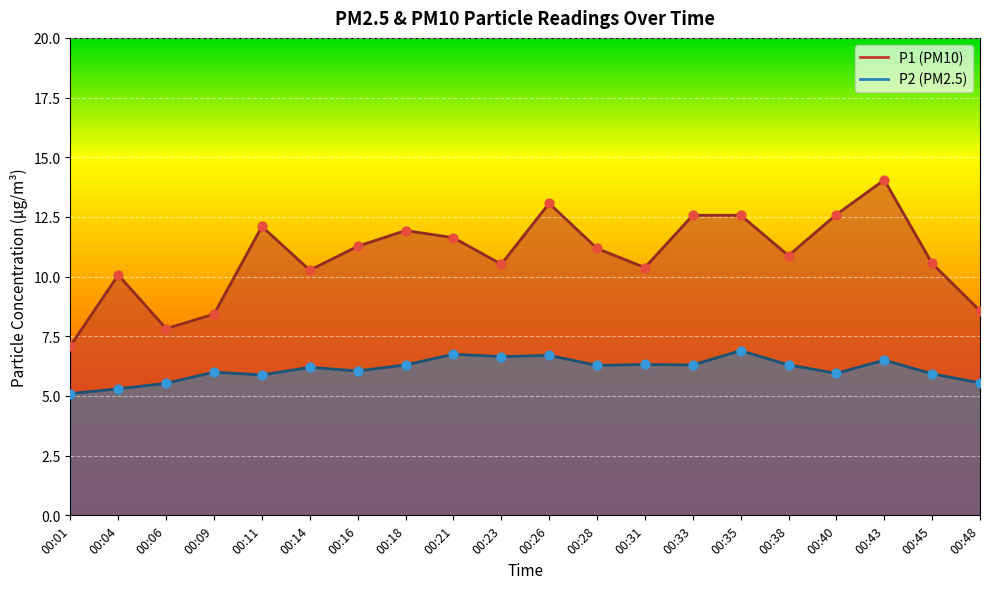

Which series has the largest total across all categories?

P1